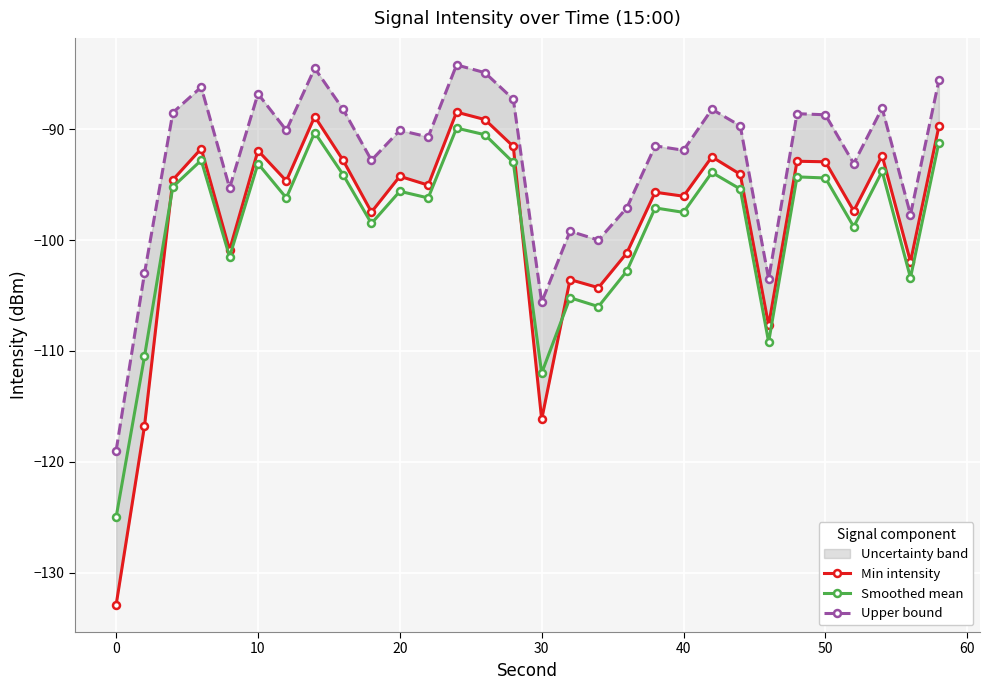

What is the minimum value for Smoothed mean?

-125.0